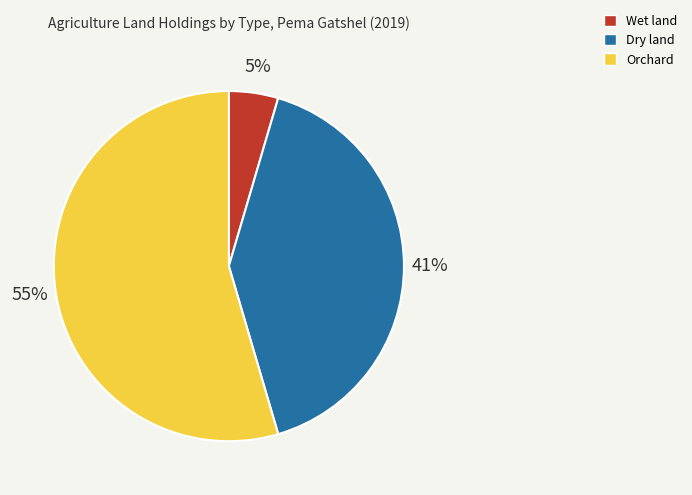

To the nearest percent, what is the average slice percentage?

33%